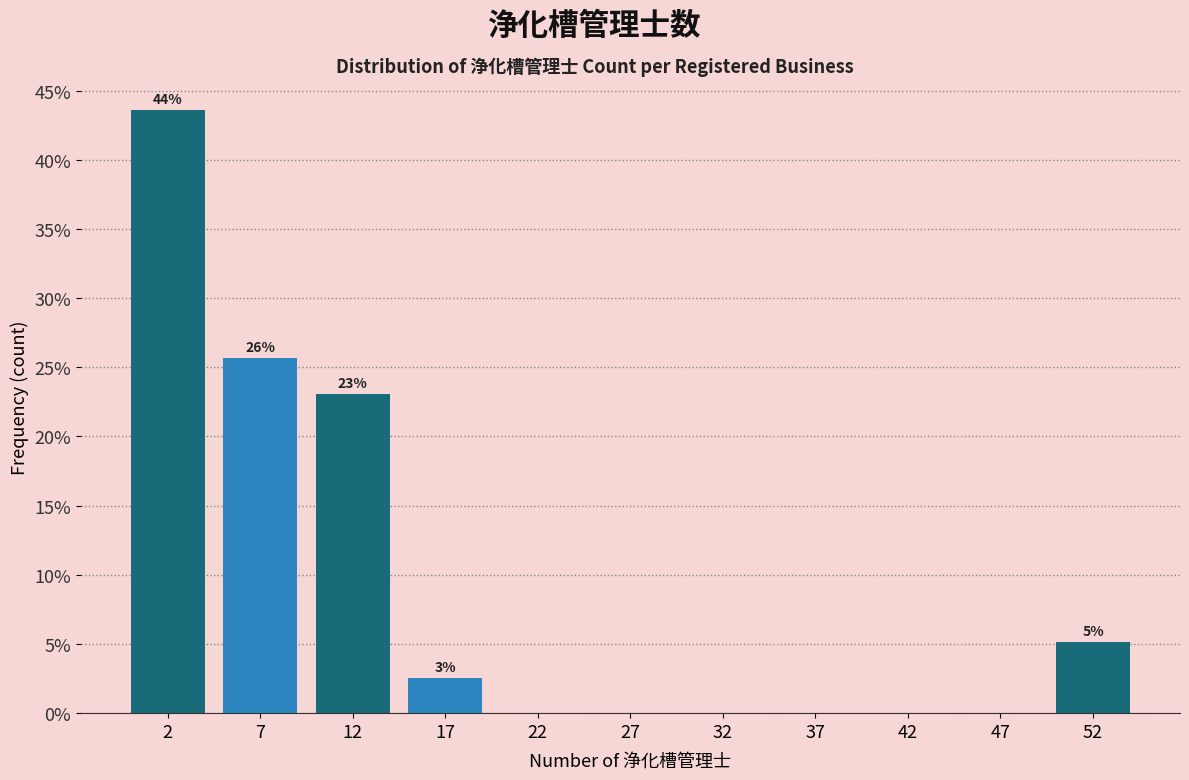

Over which range of the x-axis is the bar tallest?

0 to 5